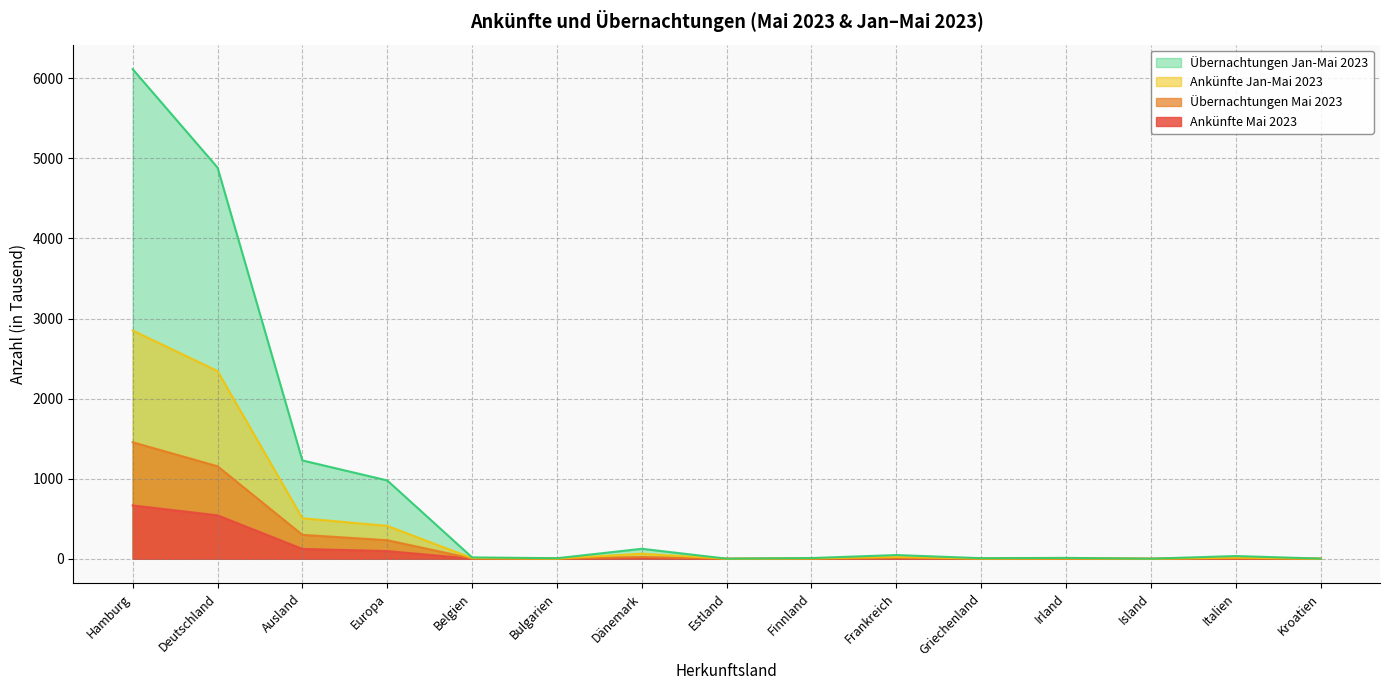

What are all the series names shown in the legend?

Übernachtungen Jan-Mai 2023, Ankünfte Jan-Mai 2023, Übernachtungen Mai 2023, Ankünfte Mai 2023